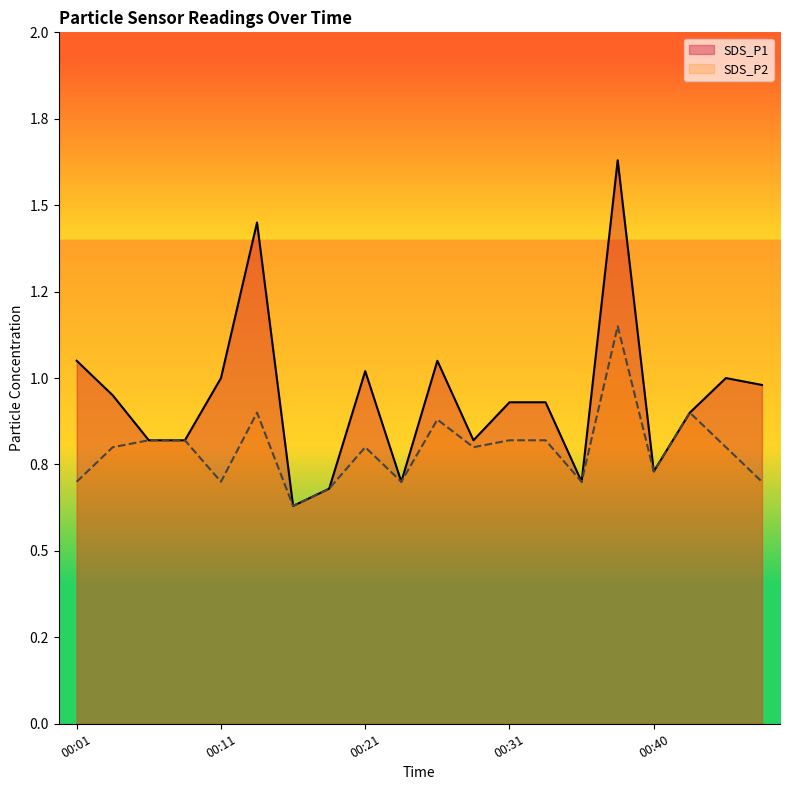

True or false: SDS_P2 and SDS_P1 intersect in this chart.

False